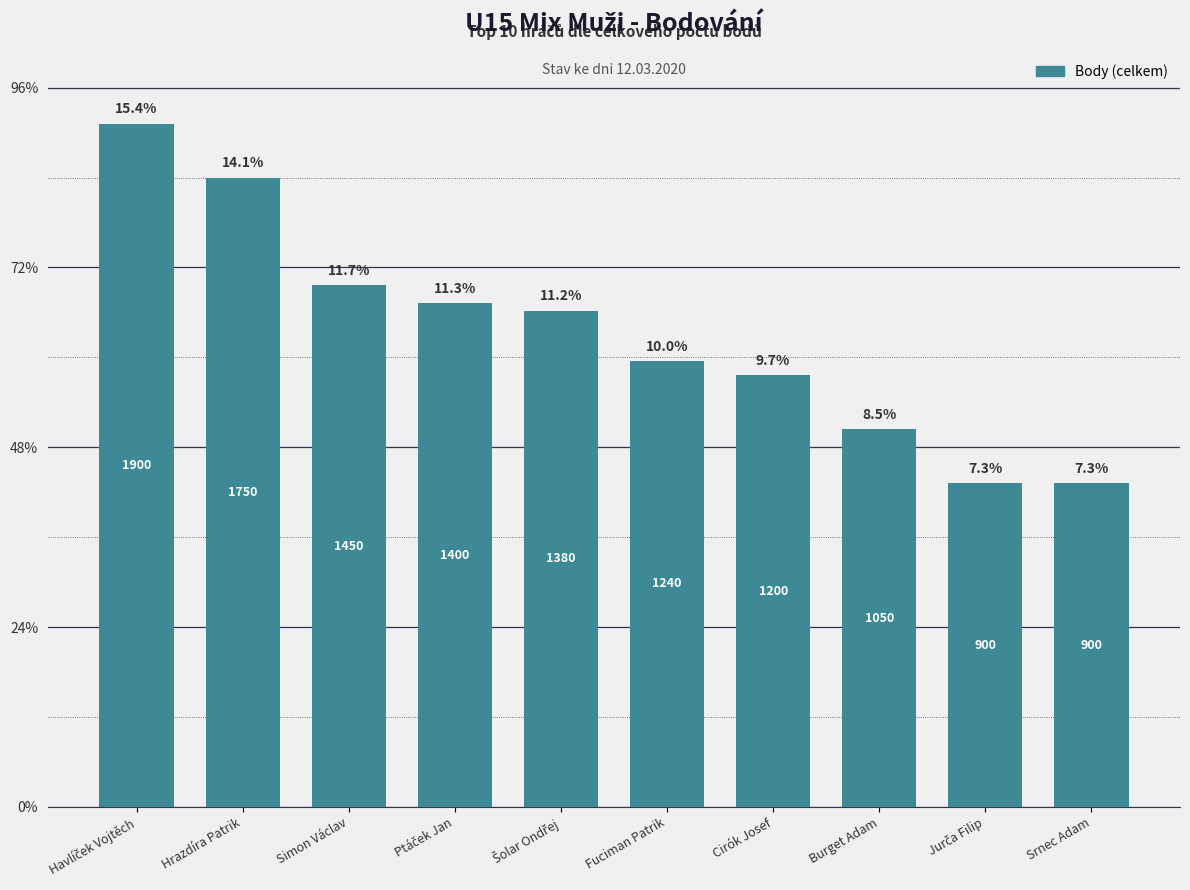

Does the chart contain any negative values?

No